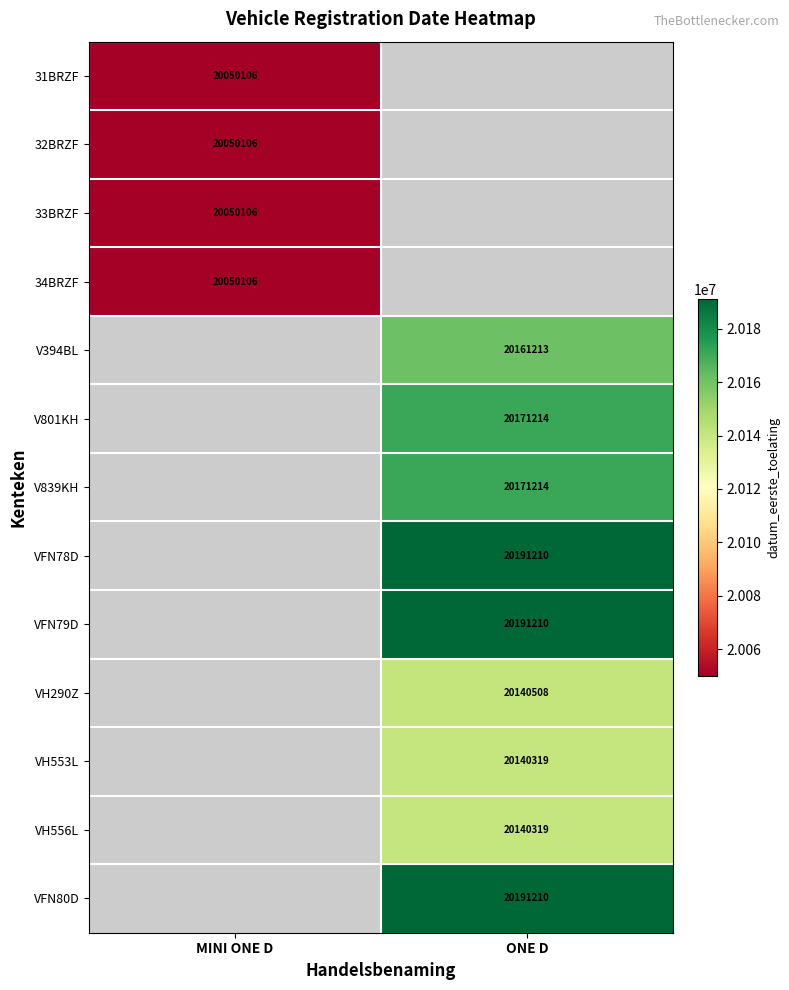

True or false: VH290Z has a value of 20140508 at ONE D.

True